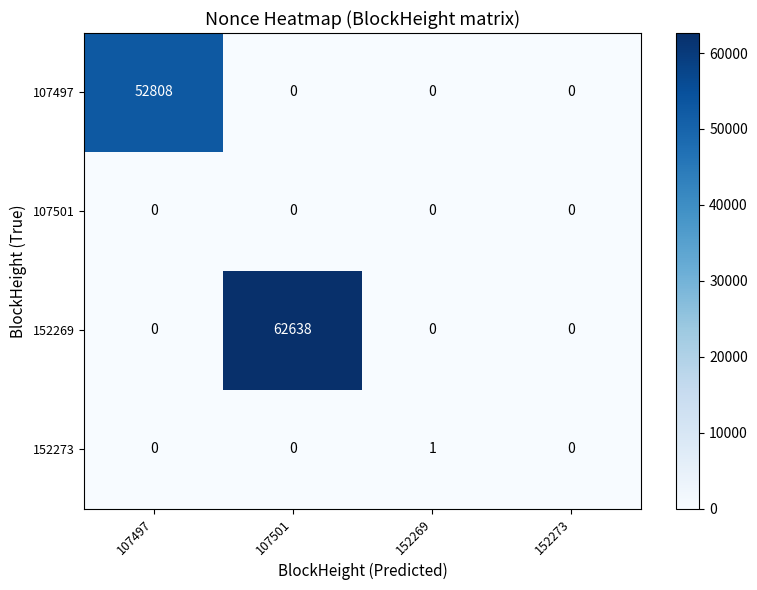

Count the number of categories in the chart.

4